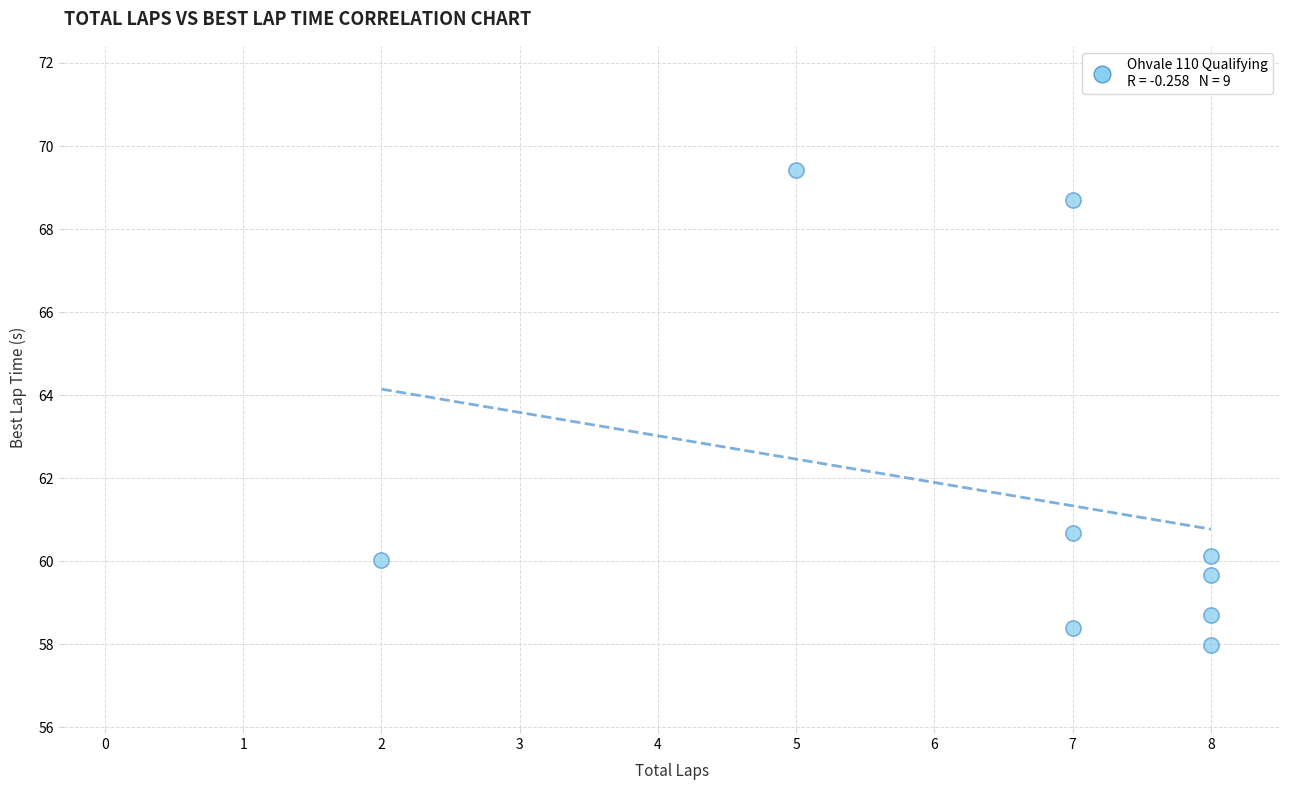

What is the range of Y values (max minus min)?

11.4